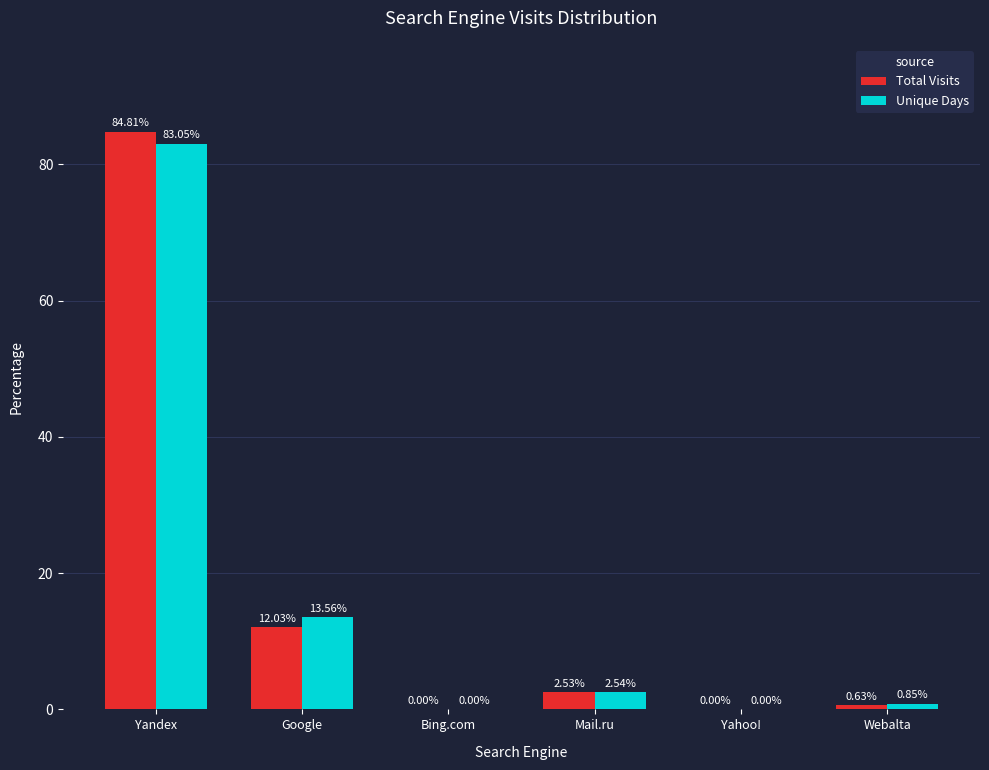

The Total Visits series shows 20.7 at Google. True or false?

False